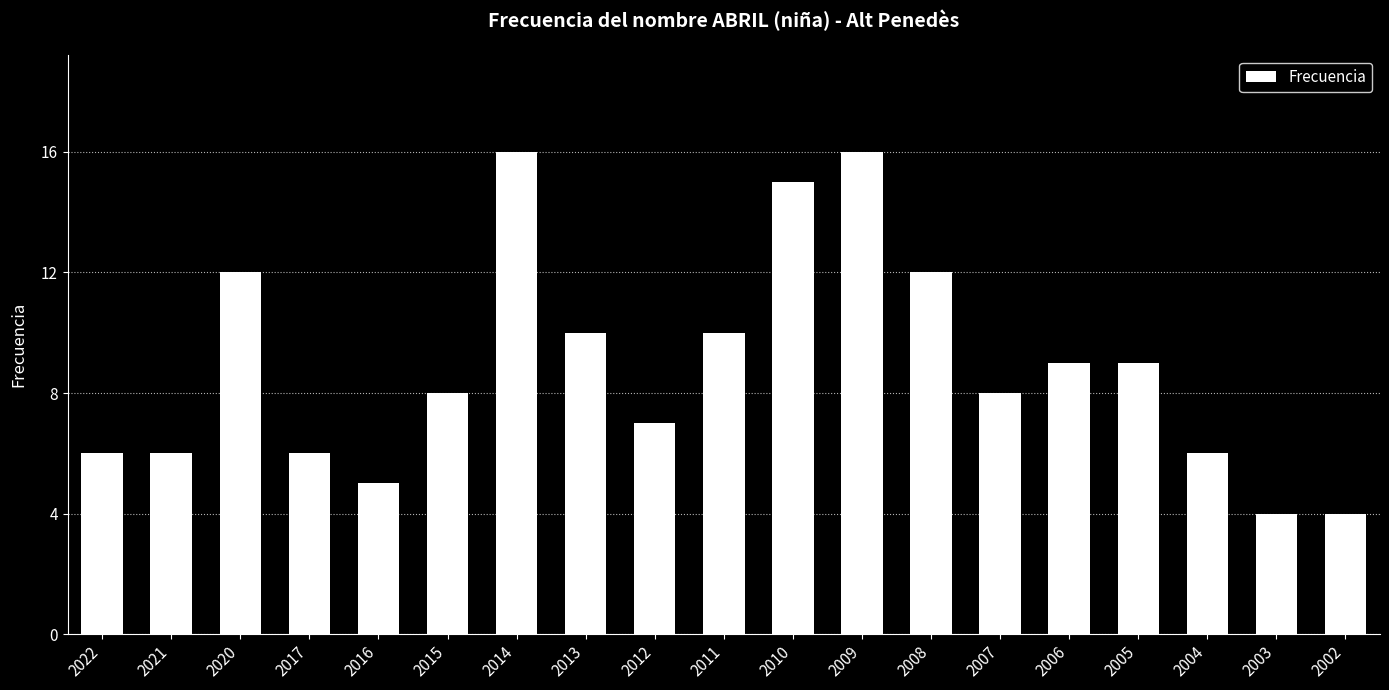

What is the difference between the maximum and second lowest values?

12